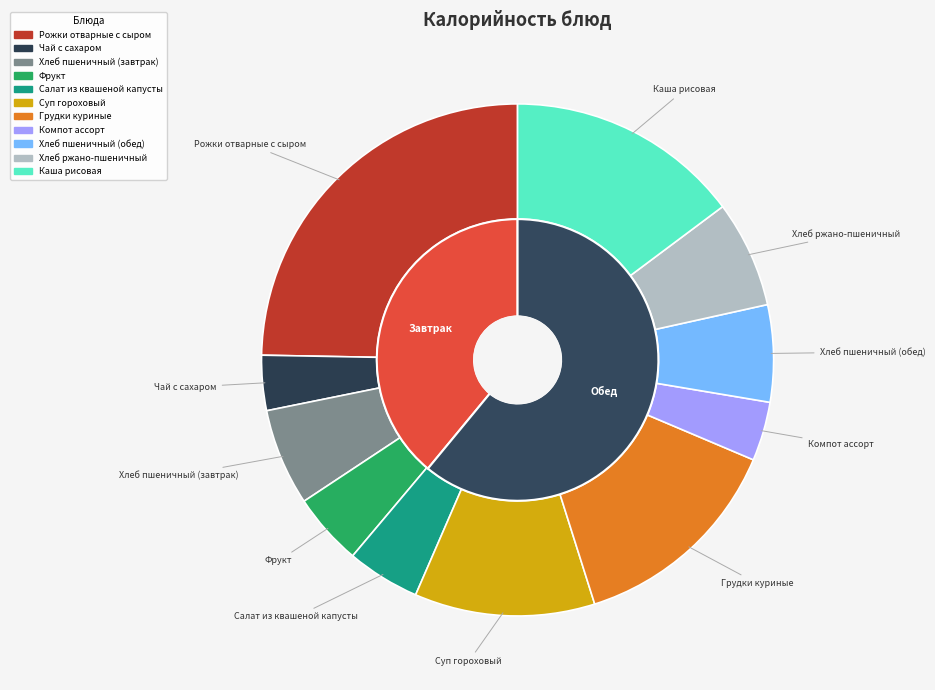

To the nearest percent, what percentage of the pie is Салат из квашеной капусты?

5%